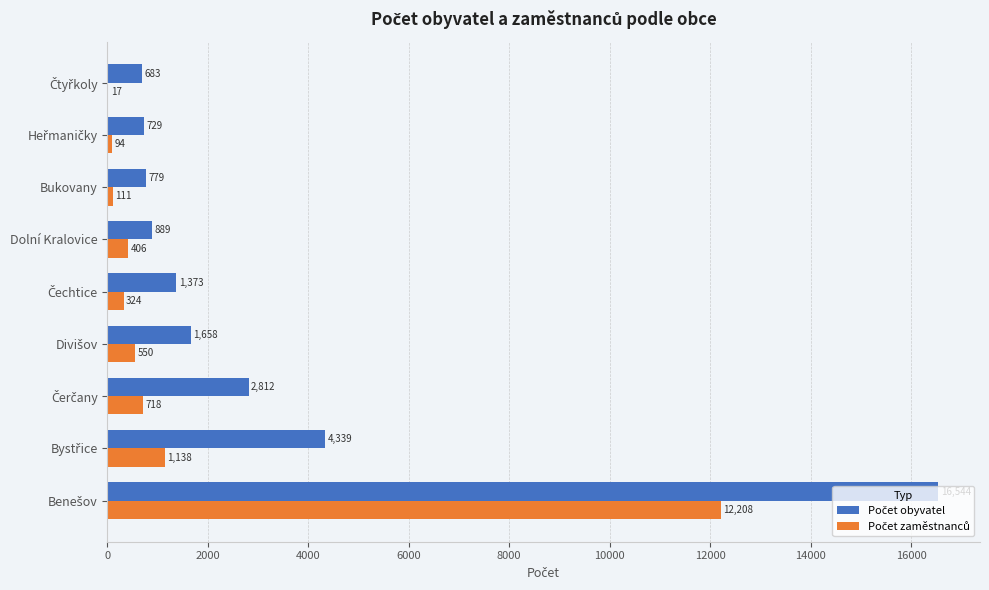

What is the greatest value displayed?

16544